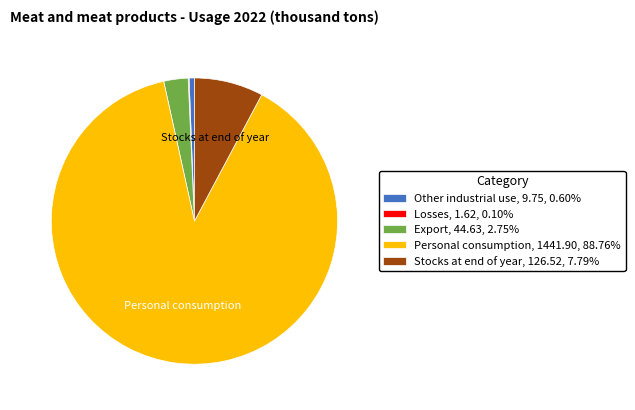

Combined, do Stocks at end of year, 126.52, 7.79% and Personal consumption, 1441.90, 88.76% account for over 50%?

Yes